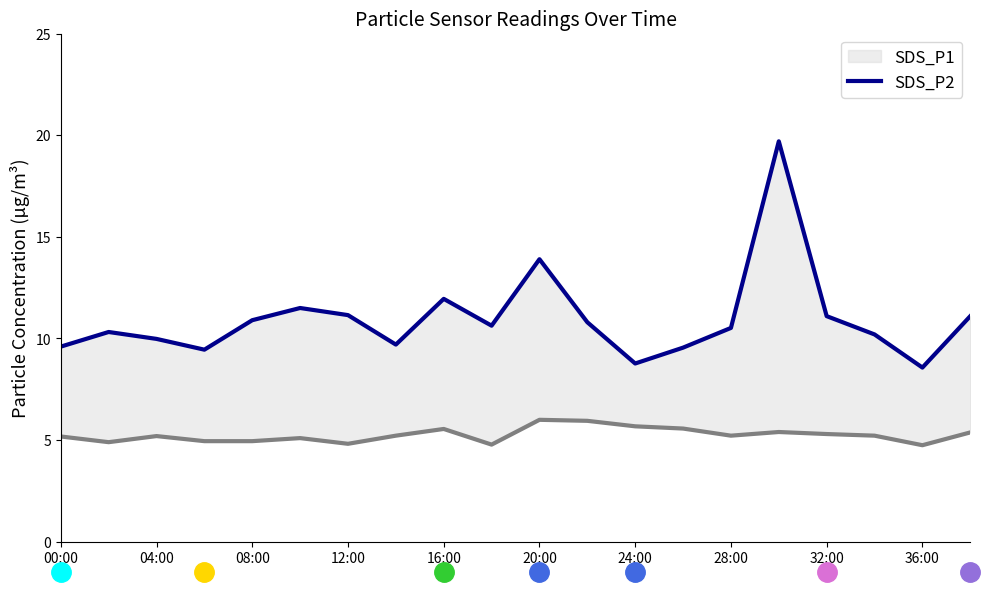

Count the number of categories in the chart.

20